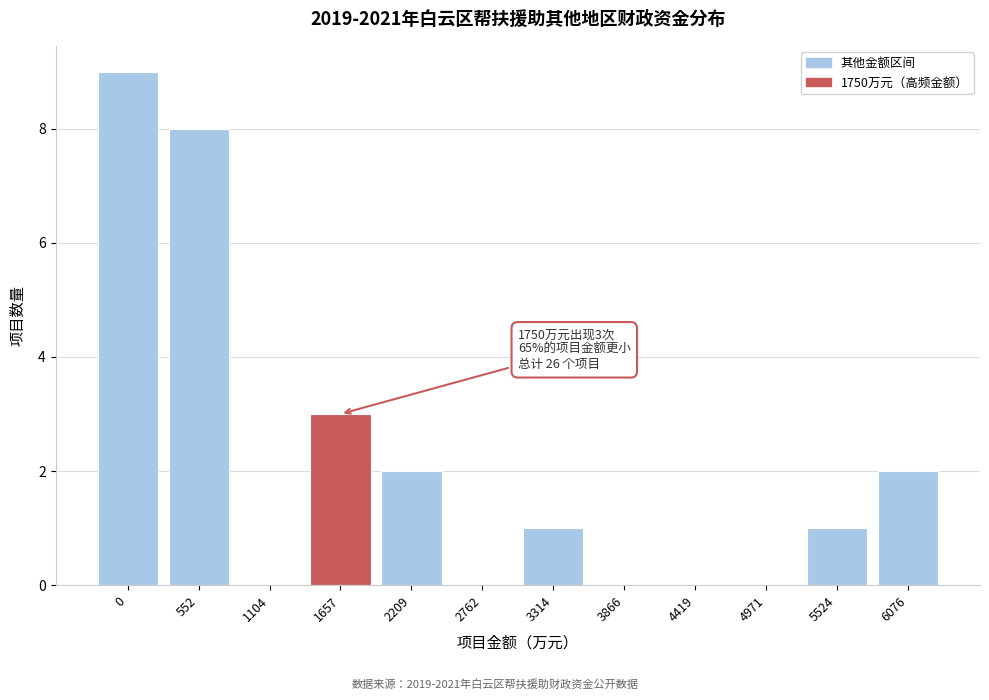

Reading right to left, list all the values displayed in this chart.

6076=2	5524=1	4971=0	4419=0	3866=0	3314=1	2762=0	2209=2	1657=3	1104=0	552=8	0=9